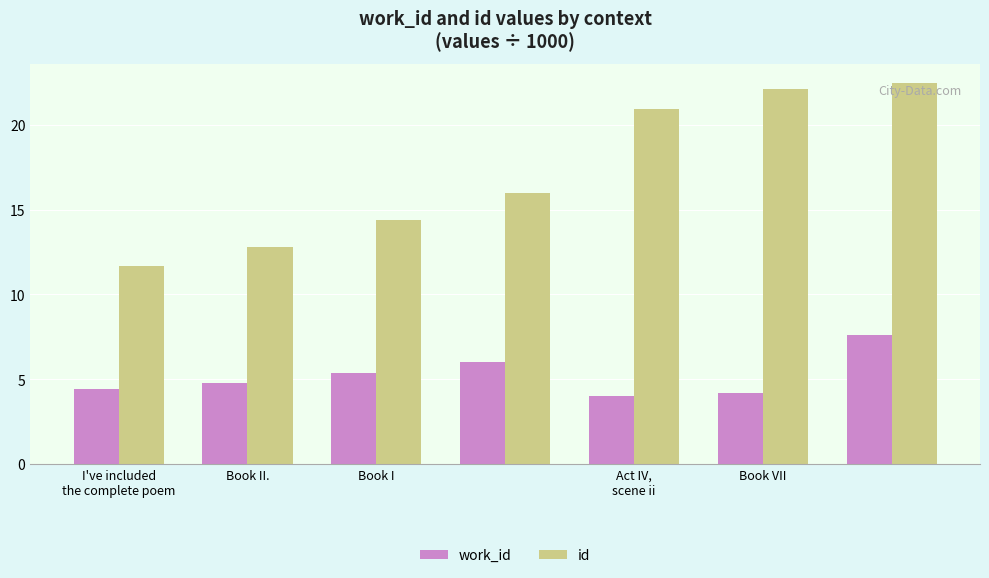

Which series has the largest range (max minus min)?

id